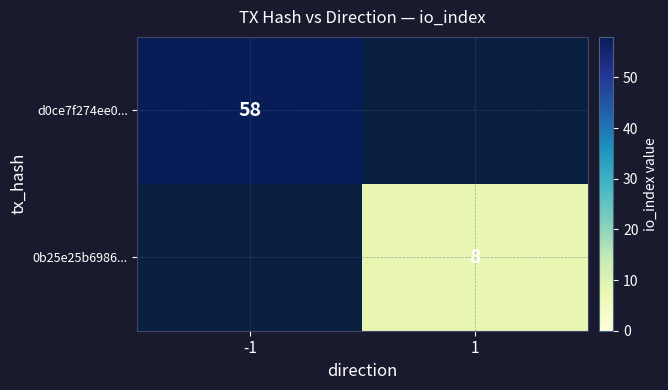

How many distinct data groups are displayed?

2